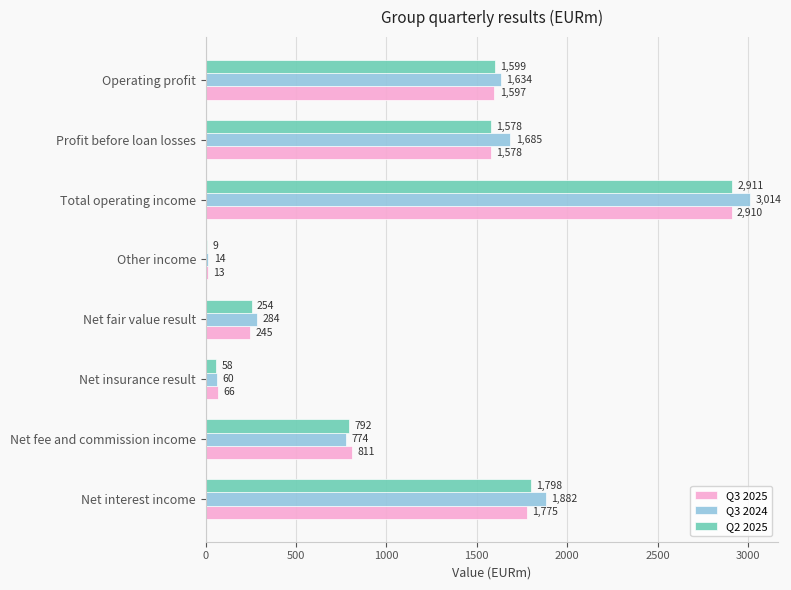

Is it true that Q2 2025 equals 1578 at Profit before loan losses?

True